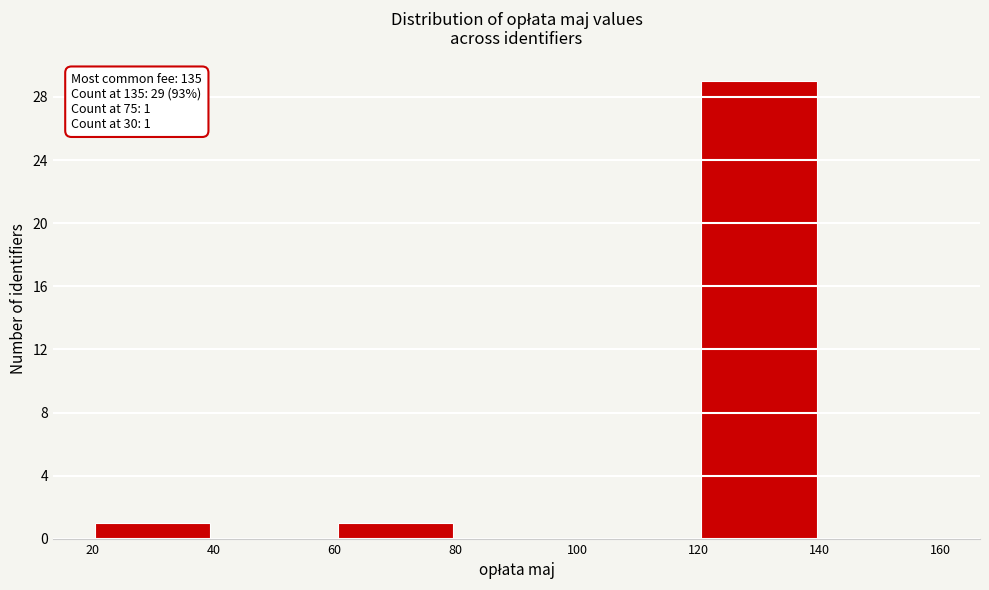

Over which range of the x-axis is the bar tallest?

120 to 140